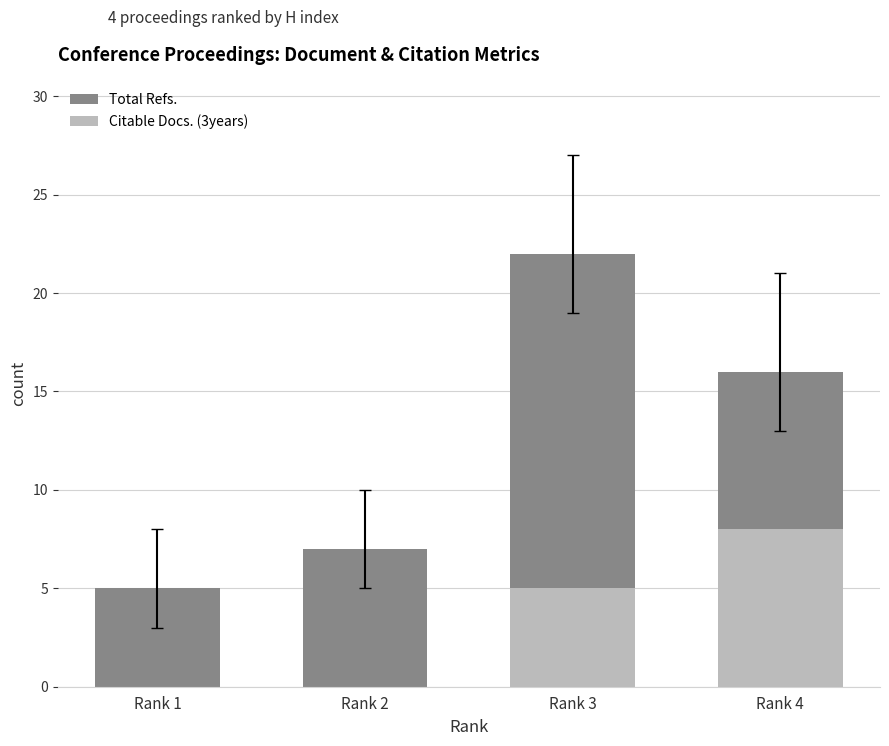

What is the greatest value displayed?

22